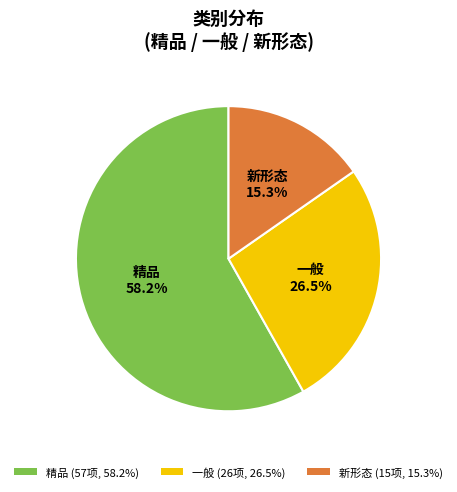

To the nearest percent, what is the average slice percentage?

33%